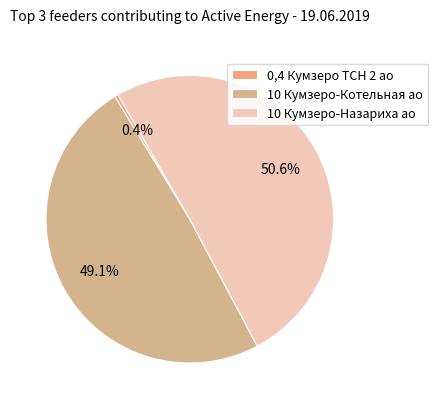

To the nearest percent, what is the difference between the 10 Кумзеро-Назариха ао and 10 Кумзеро-Котельная ао slice percentages?

1%